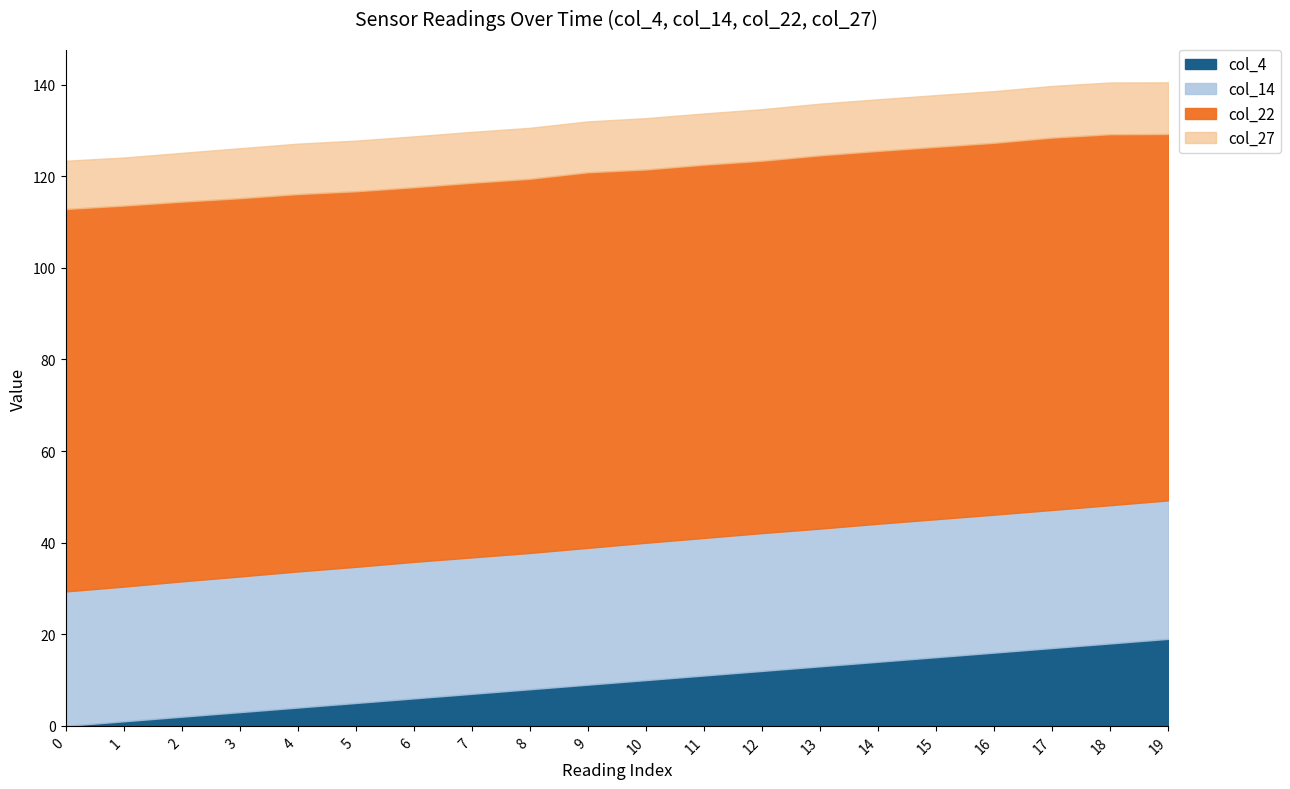

Which series has the widest spread of values?

col_4